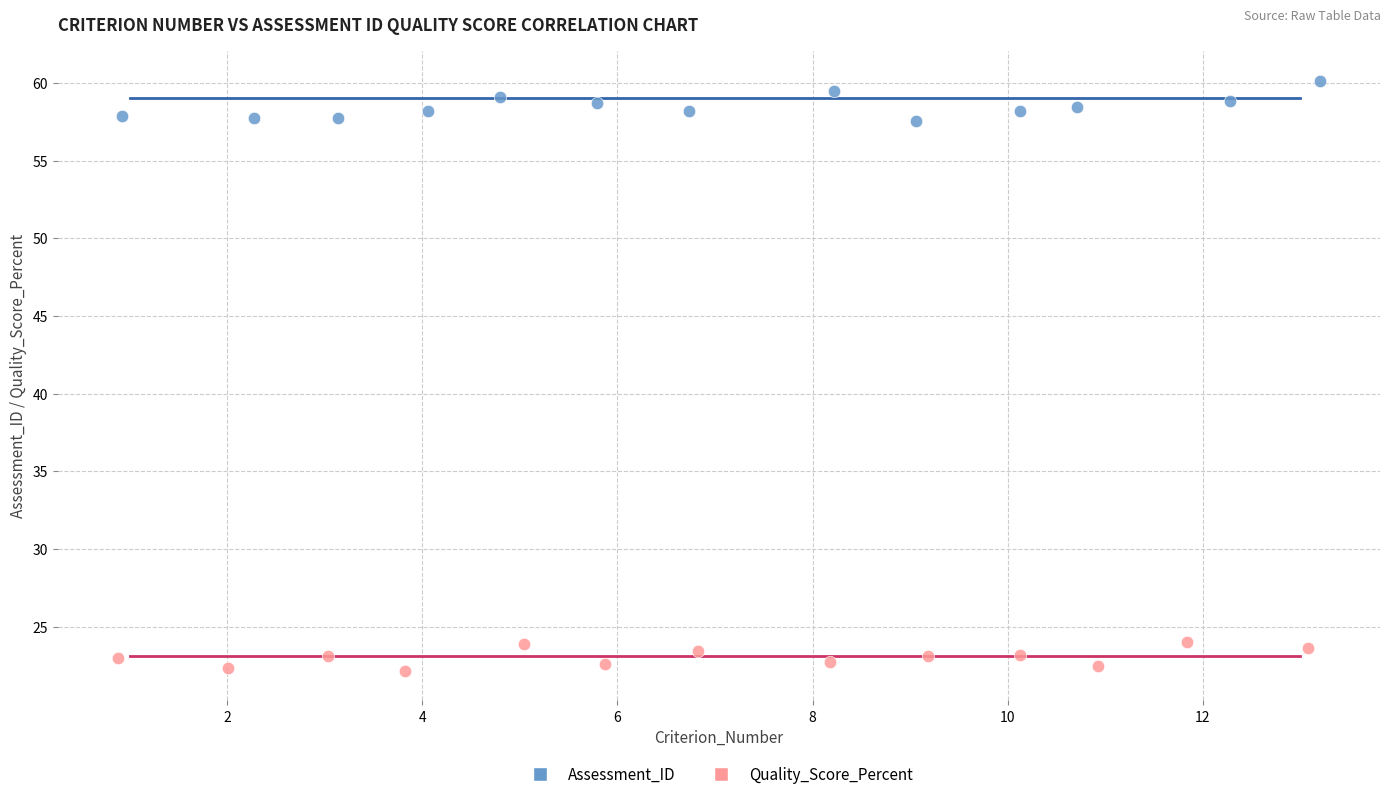

Which series has the widest spread of Y values?

Assessment_ID